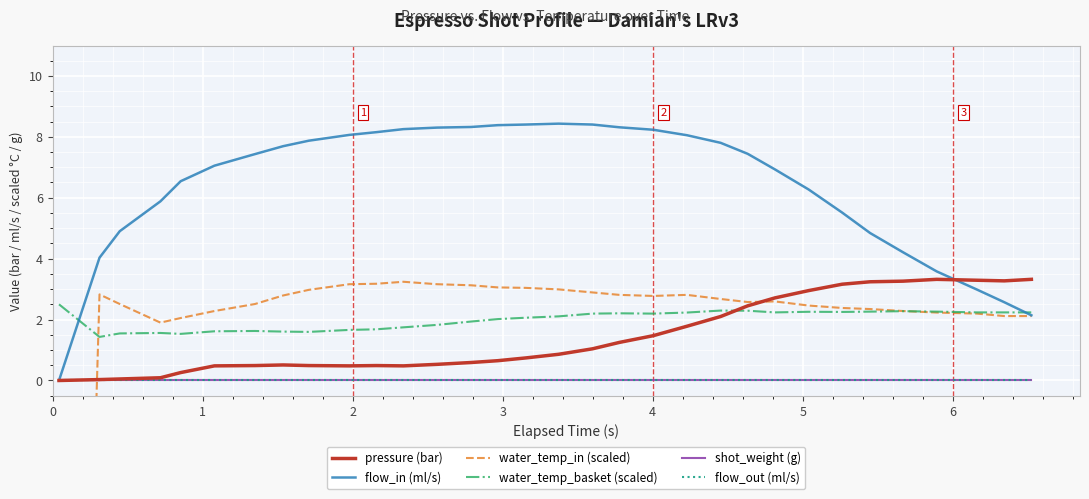

True or false: pressure (bar) and shot_weight (g) intersect in this chart.

False